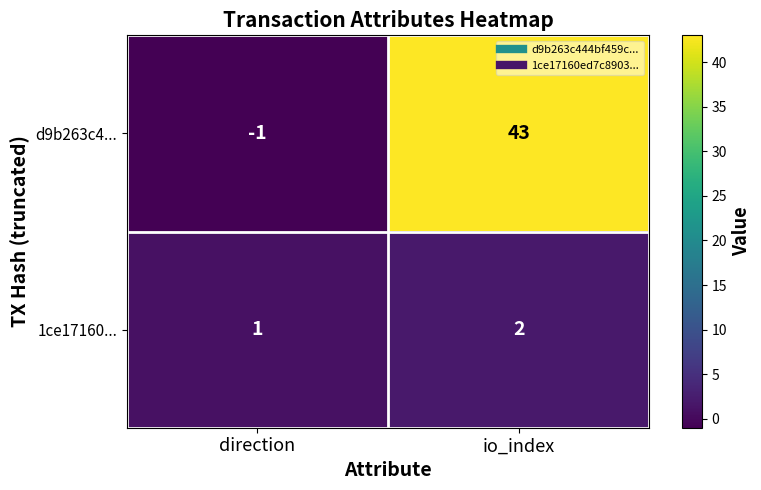

What is the difference between the highest and lowest values at direction?

2